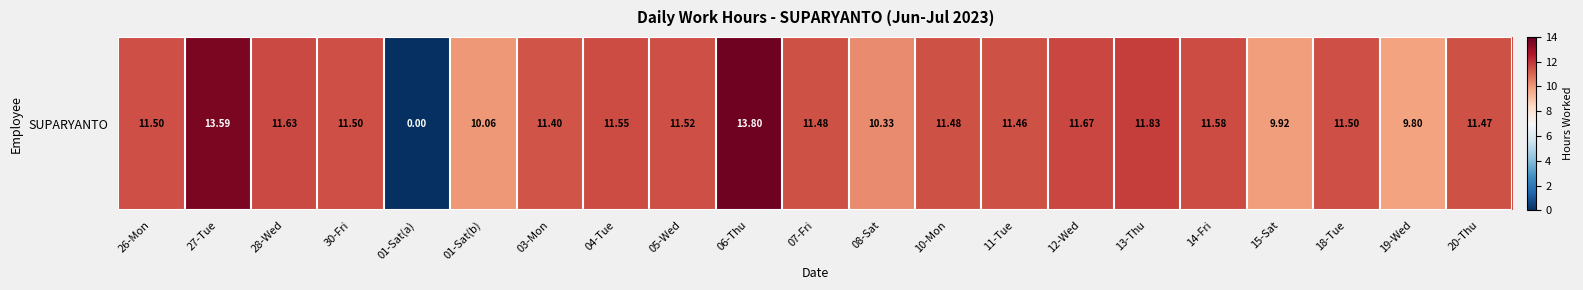

What is the change in value from 28-Wed to 13-Thu?

+0.2